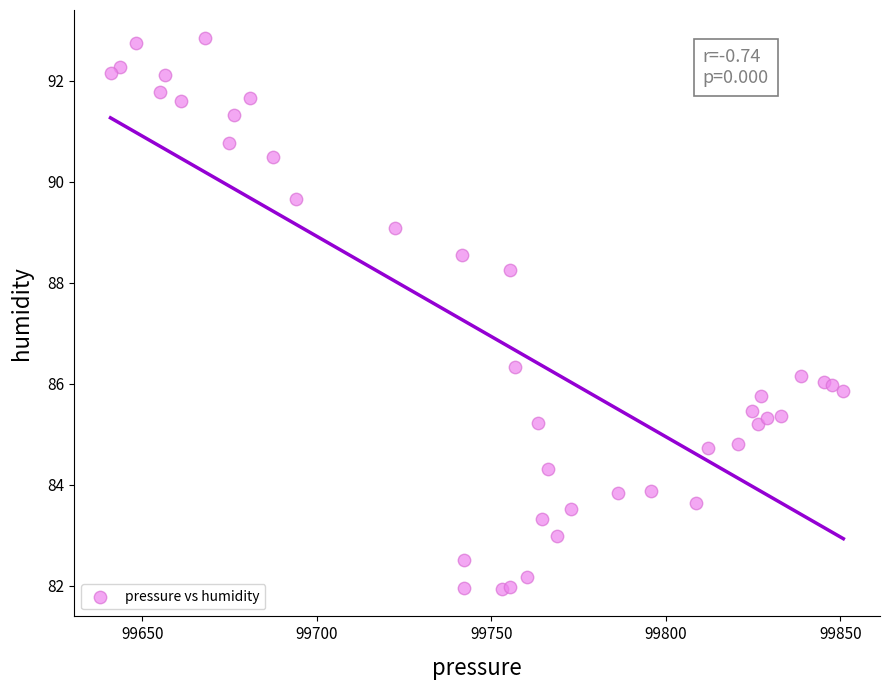

What Y value in the scatter plot is closest to 87?

86.3